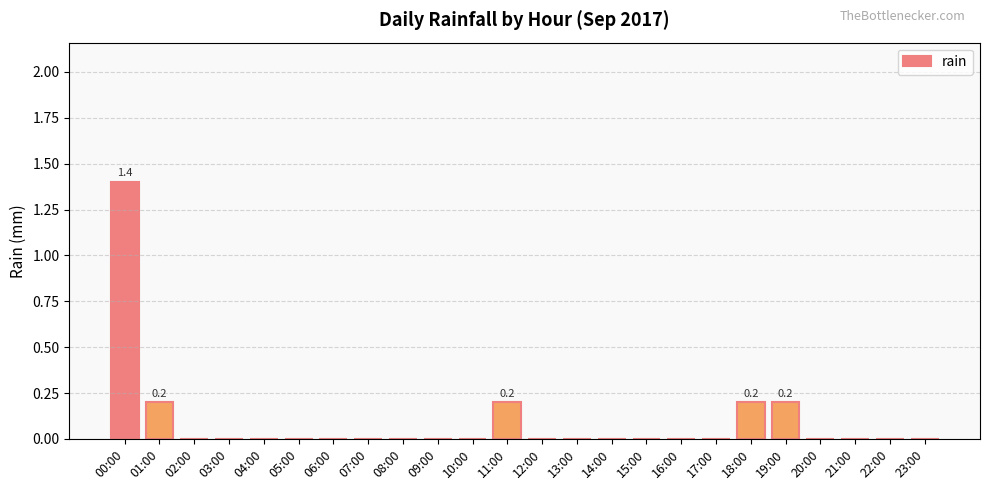

What is the sum of the values at 15:00 and 00:00?

1.4